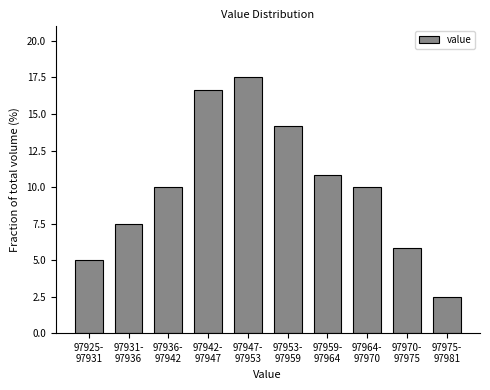

Reading left to right, extract all data points from this chart.

5.0	7.5	10.0	16.7	17.5	14.2	10.8	10.0	5.8	2.5